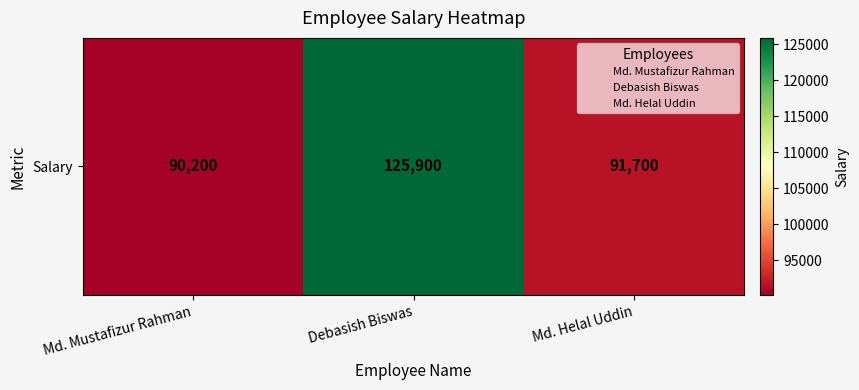

The value at Md. Mustafizur Rahman is 120938. True or false?

False